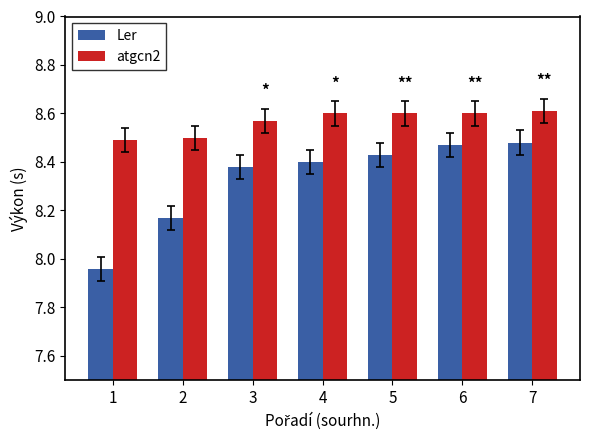

How many series are shown in this chart?

2